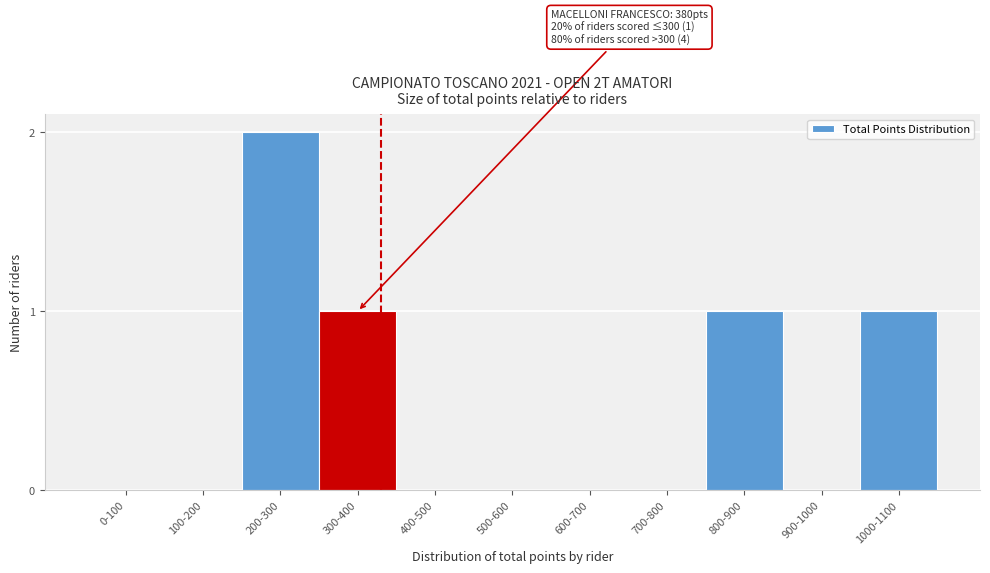

Reading left to right, what are all the values shown in this chart?

0-100=0	100-200=0	200-300=2	300-400=1	400-500=0	500-600=0	600-700=0	700-800=0	800-900=1	900-1000=0	1000-1100=1